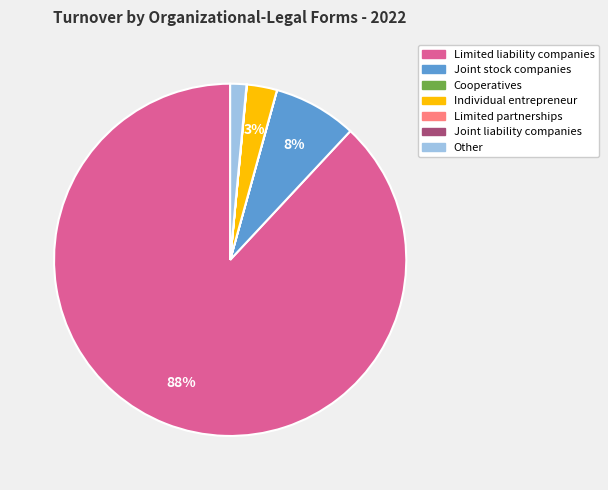

To the nearest percent, what is the average slice percentage?

14%